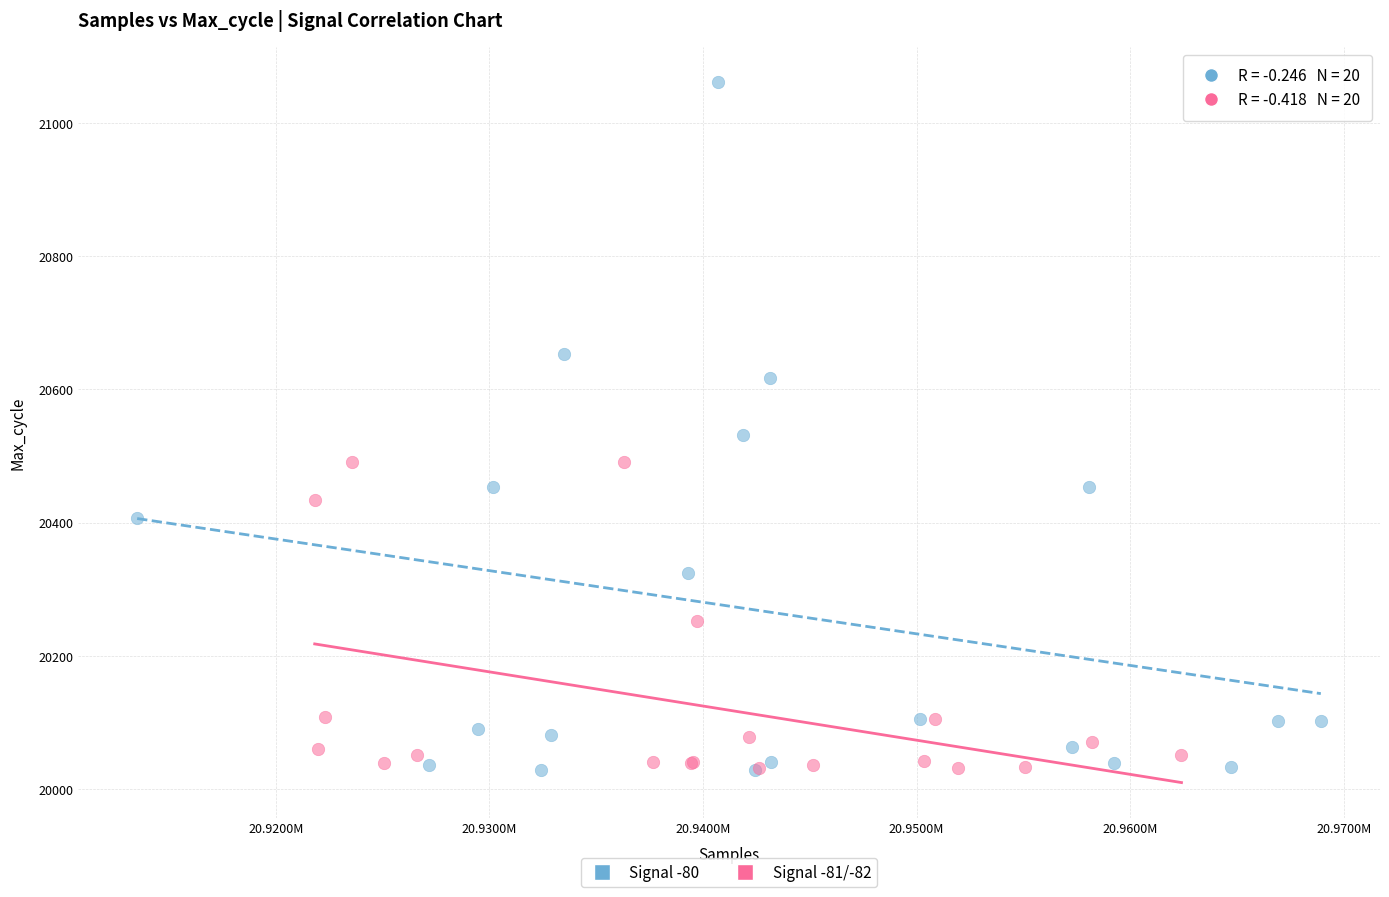

Which series reaches the maximum Y coordinate?

Signal -80